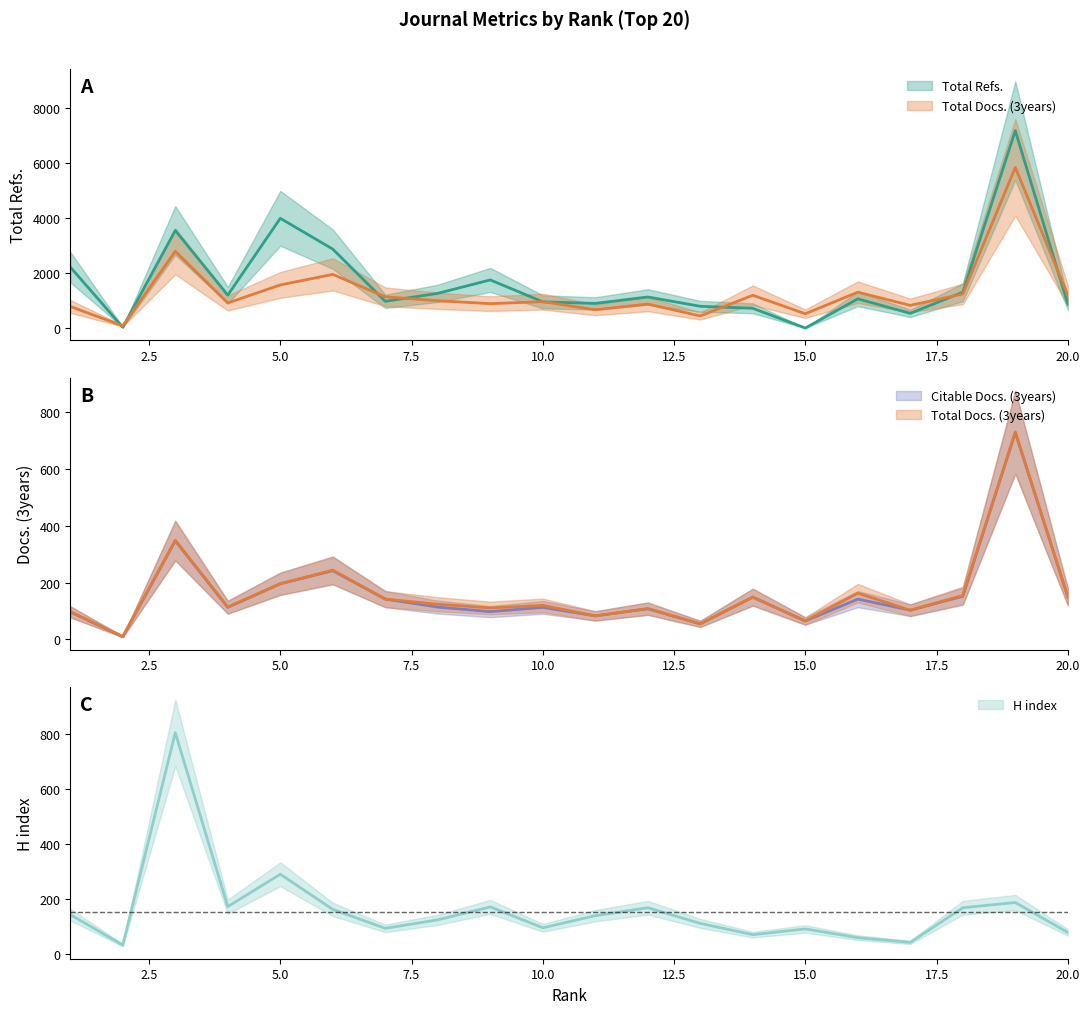

How many interior local peaks does the H index series have?

6